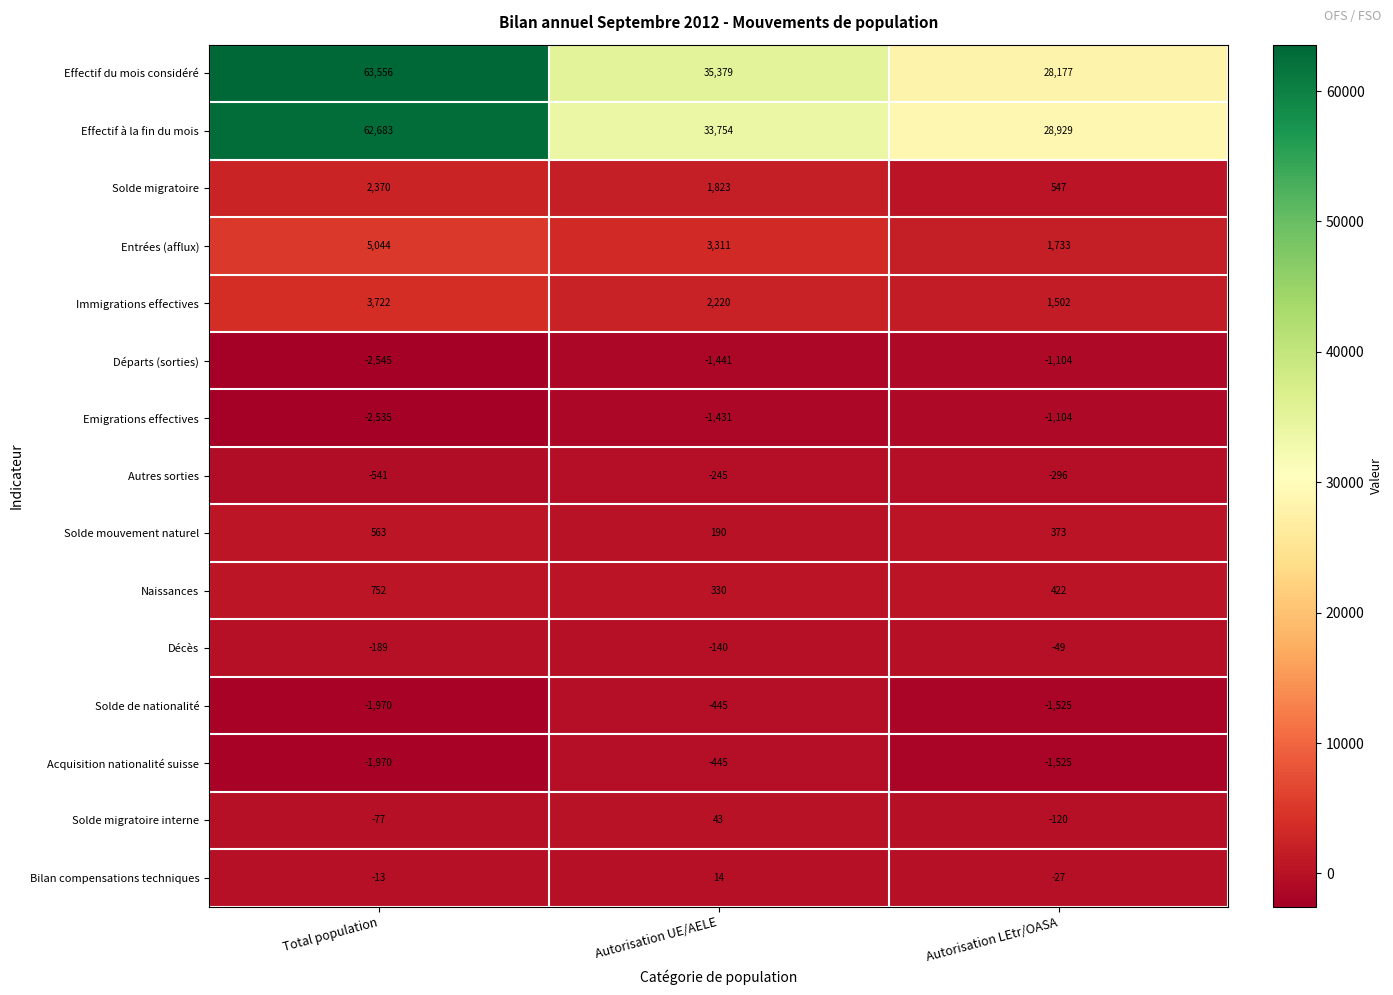

At which label is Solde migratoire interne closest to -38?

Total population